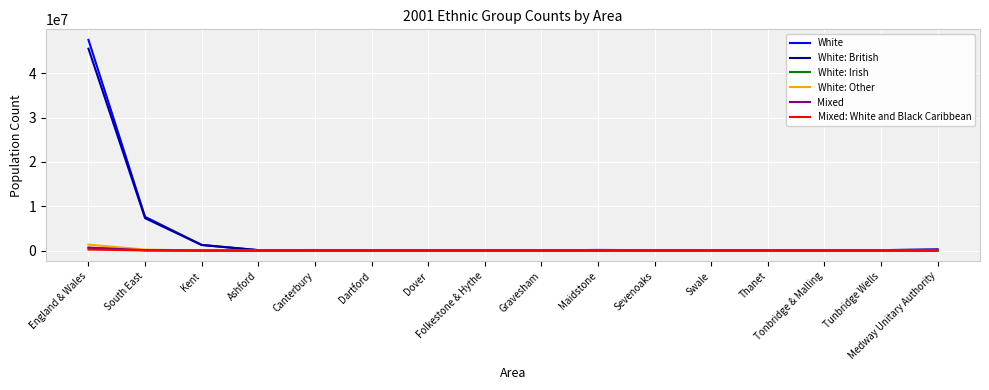

Which series has the widest spread of values?

White